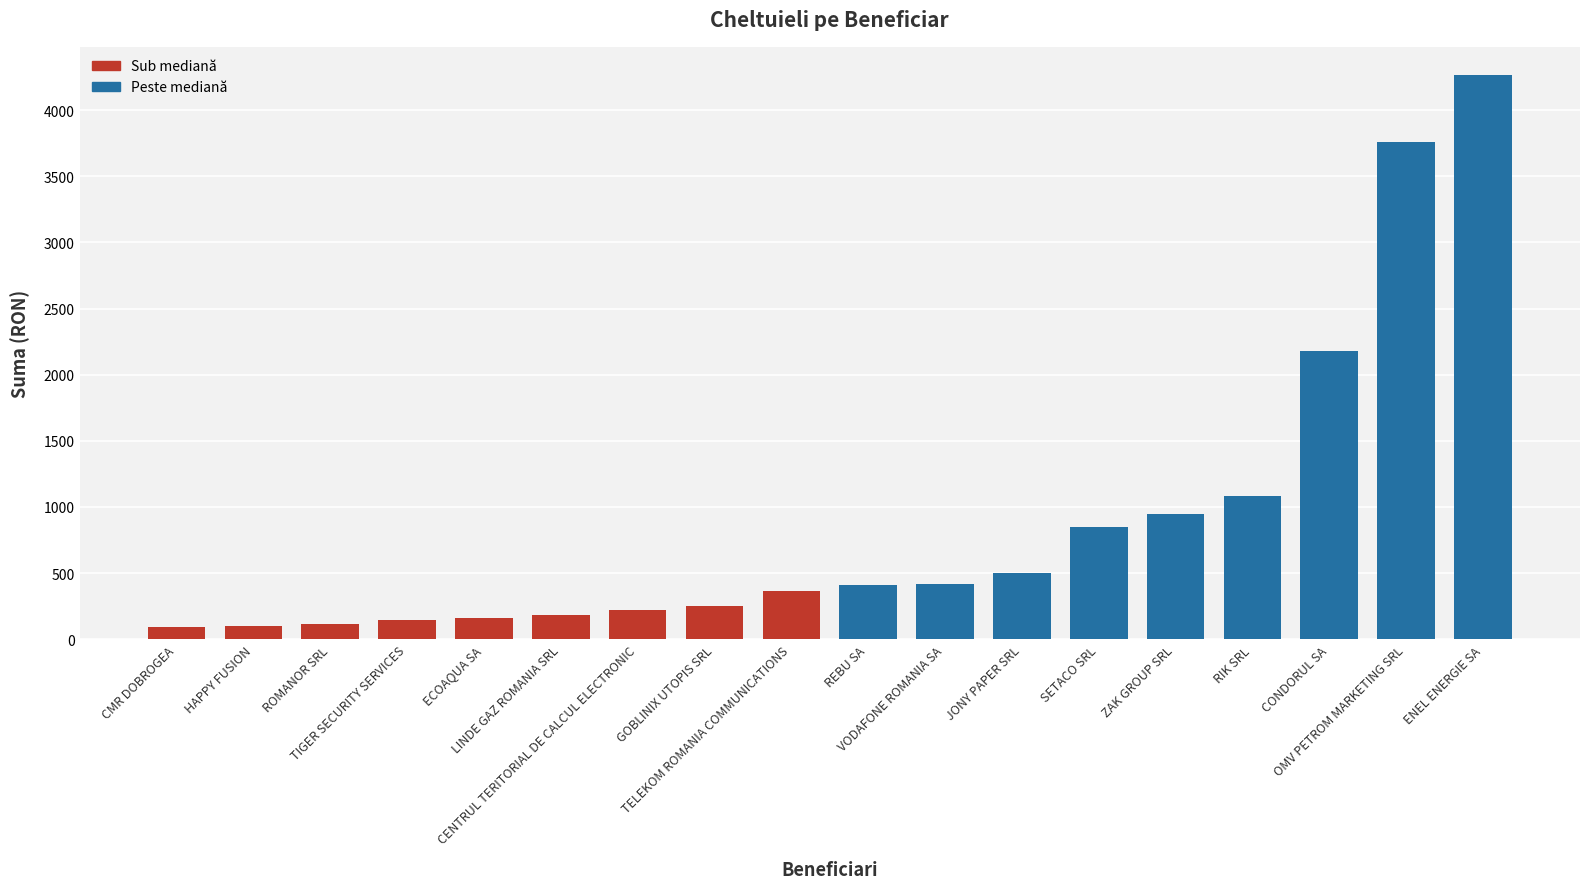

True or false: the data shows 499.2 at JONY PAPER SRL.

True